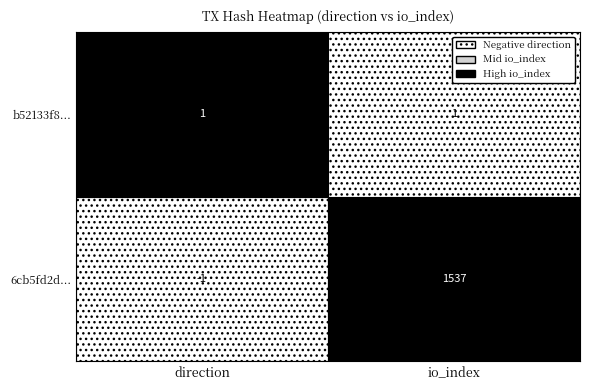

Which series has the largest range (max minus min)?

6cb5fd2d...